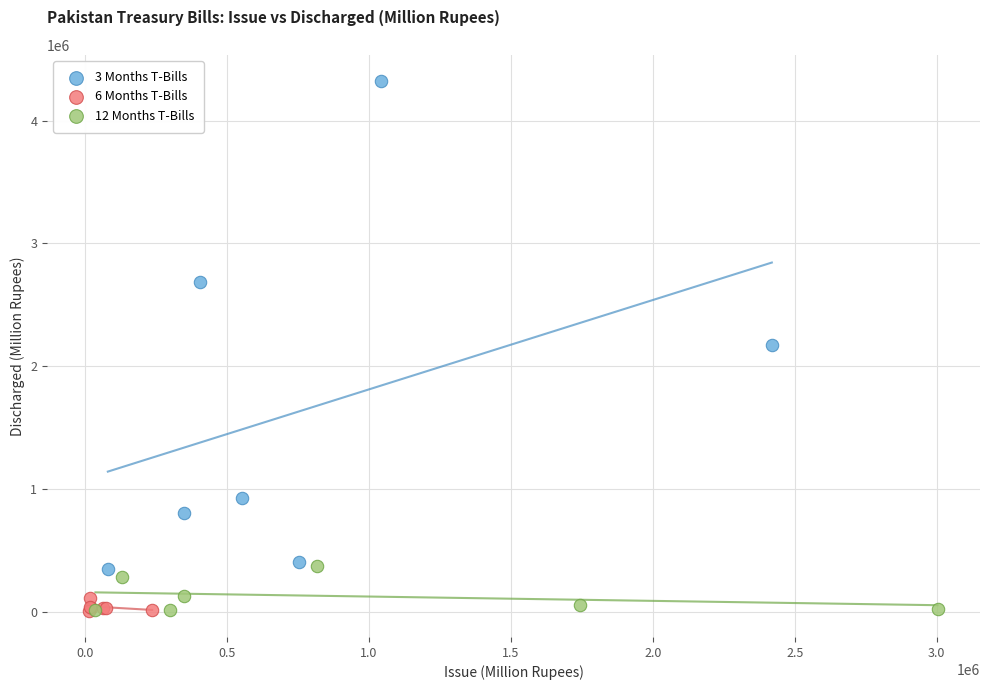

What are all the series names shown in the legend?

3 Months T-Bills, 6 Months T-Bills, 12 Months T-Bills